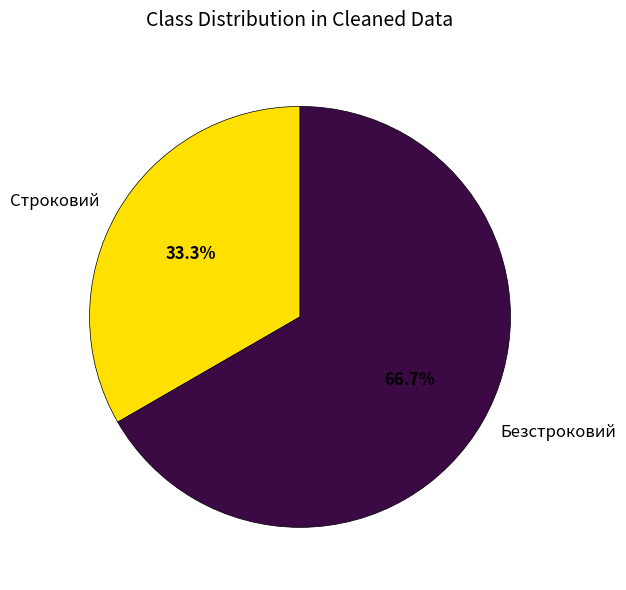

Which has a higher value, Безстроковий or Строковий?

Безстроковий